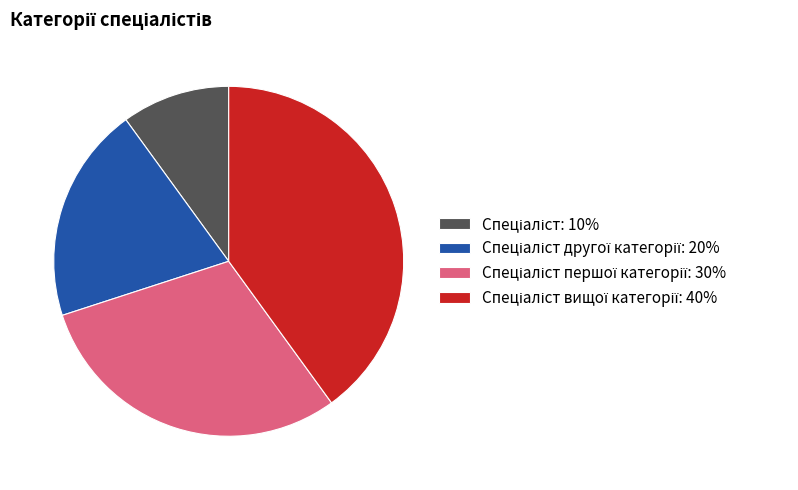

Is there any slice that represents more than half of the pie?

No